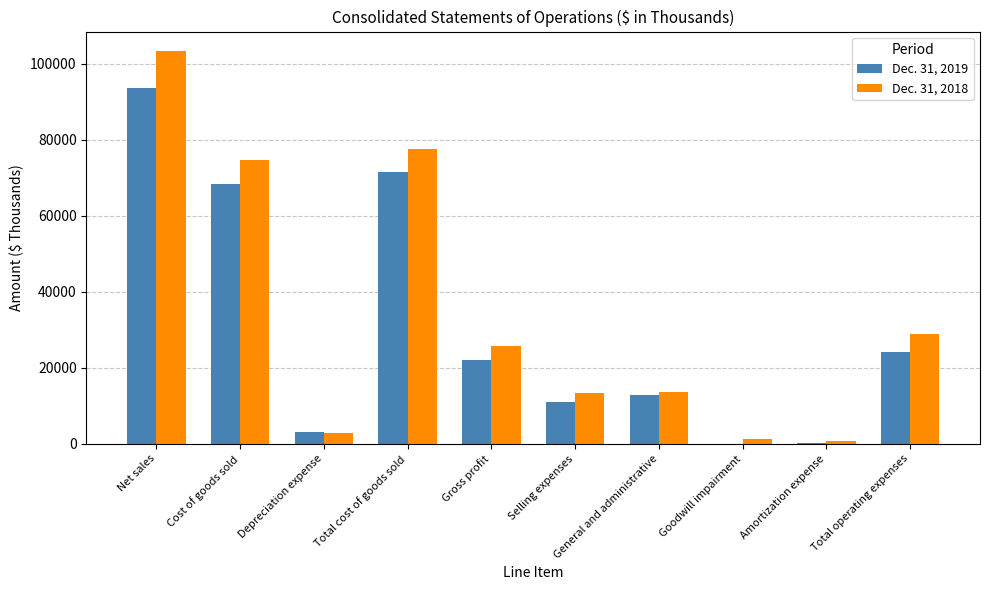

Which category has the highest value in the Dec. 31, 2018 series?

Net sales